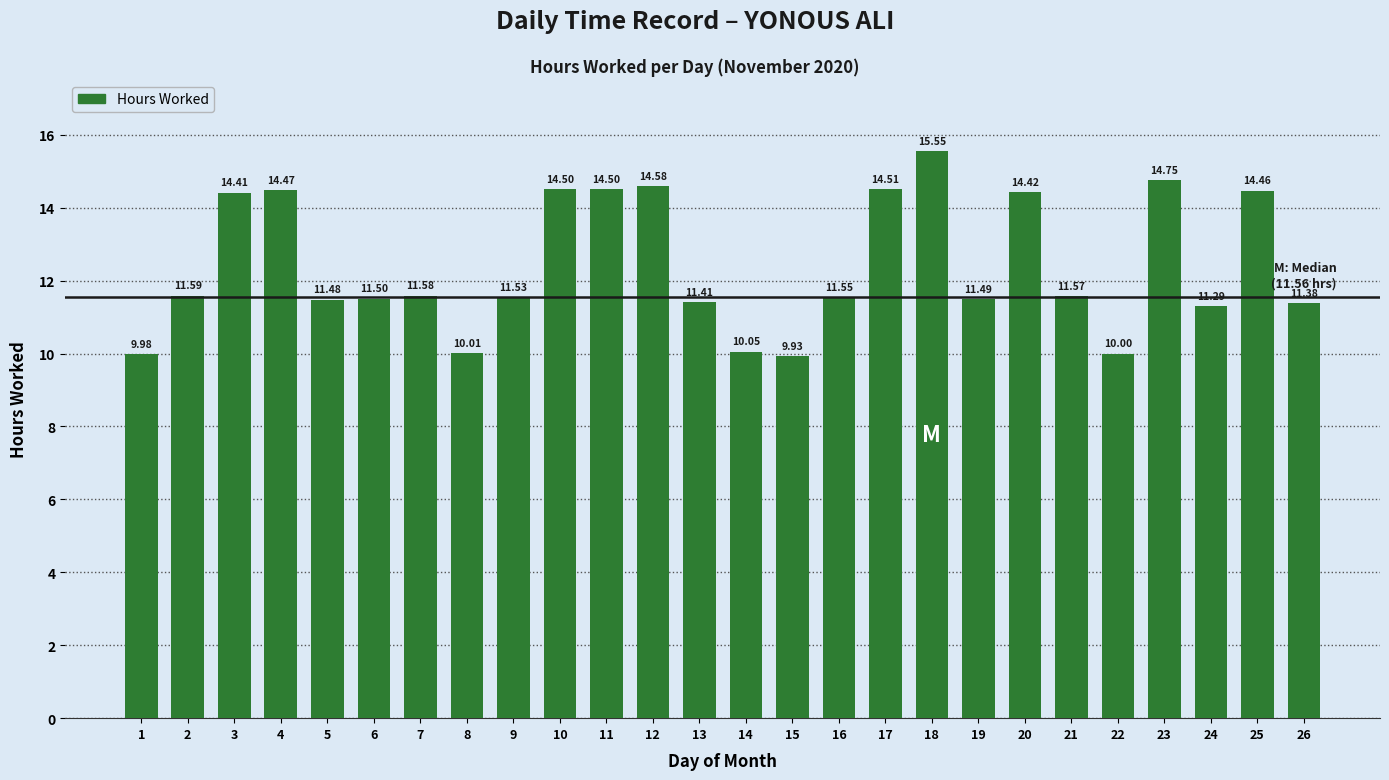

What is the value of the 13th bar from the left?

11.4